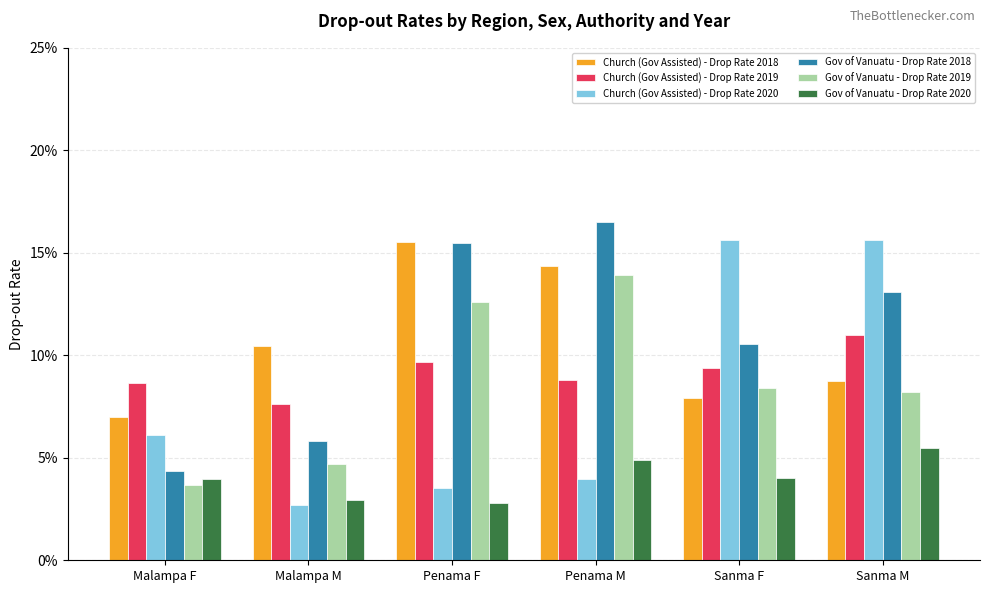

At Malampa M, list the series in order from largest to smallest.

Church (Gov Assisted) - Drop Rate 2018, Church (Gov Assisted) - Drop Rate 2019, Gov of Vanuatu - Drop Rate 2018, Gov of Vanuatu - Drop Rate 2019, Gov of Vanuatu - Drop Rate 2020, Church (Gov Assisted) - Drop Rate 2020